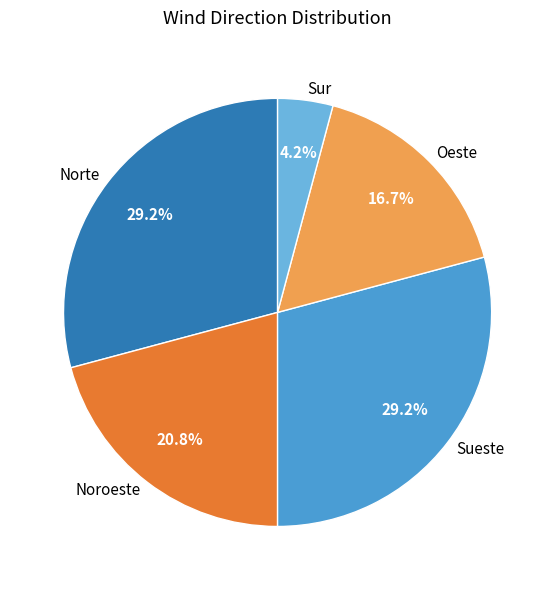

Is Oeste the majority of the pie?

No